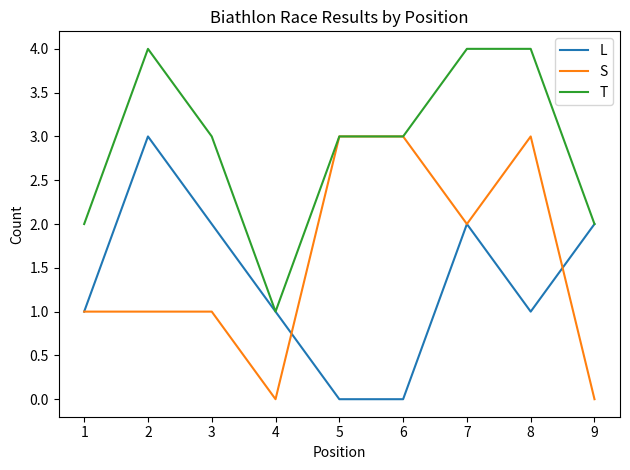

Between 2 and 4, which series saw the biggest shift?

T